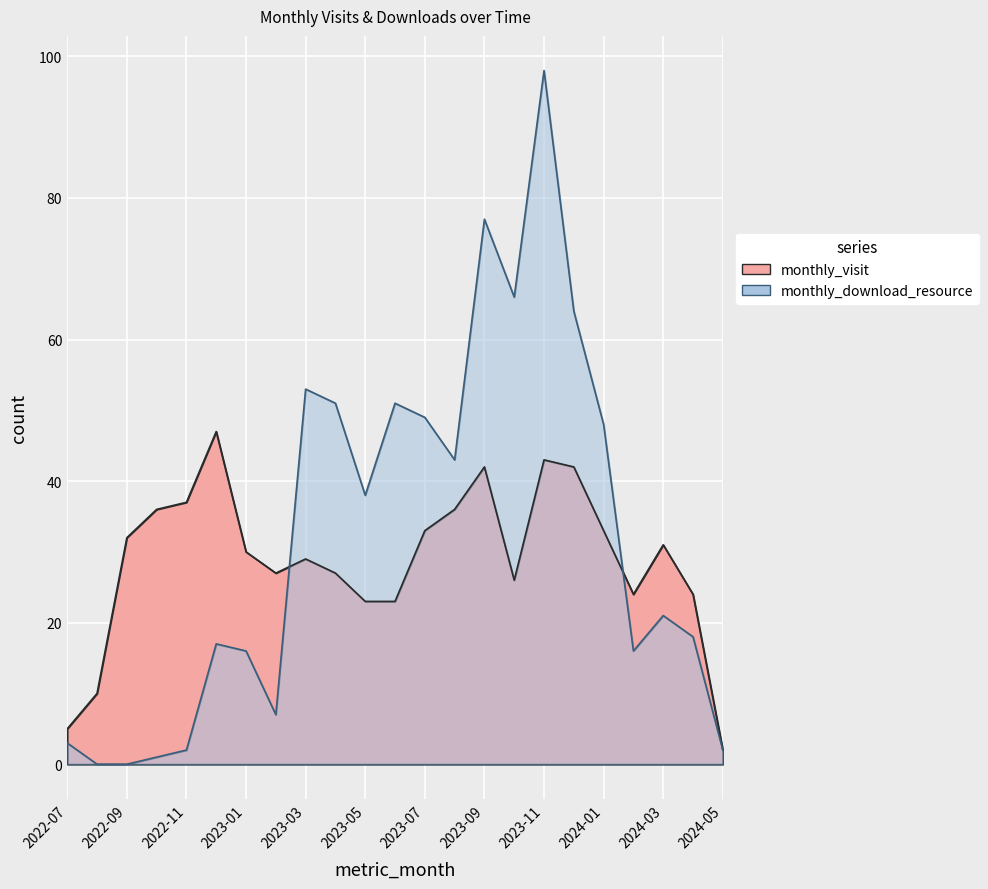

What is the difference between the highest and lowest values at 2023-05?

15